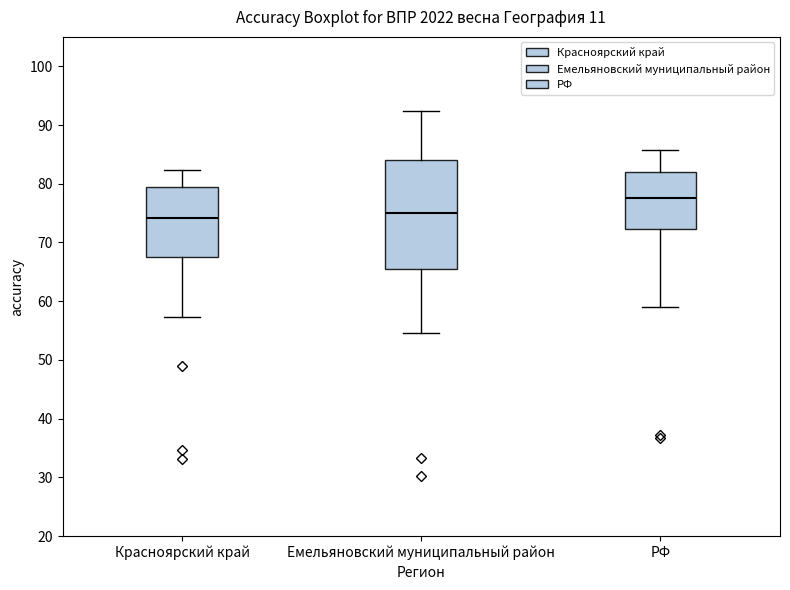

Which box is the tallest, from its lower edge to its upper edge?

Емельяновский муниципальный район